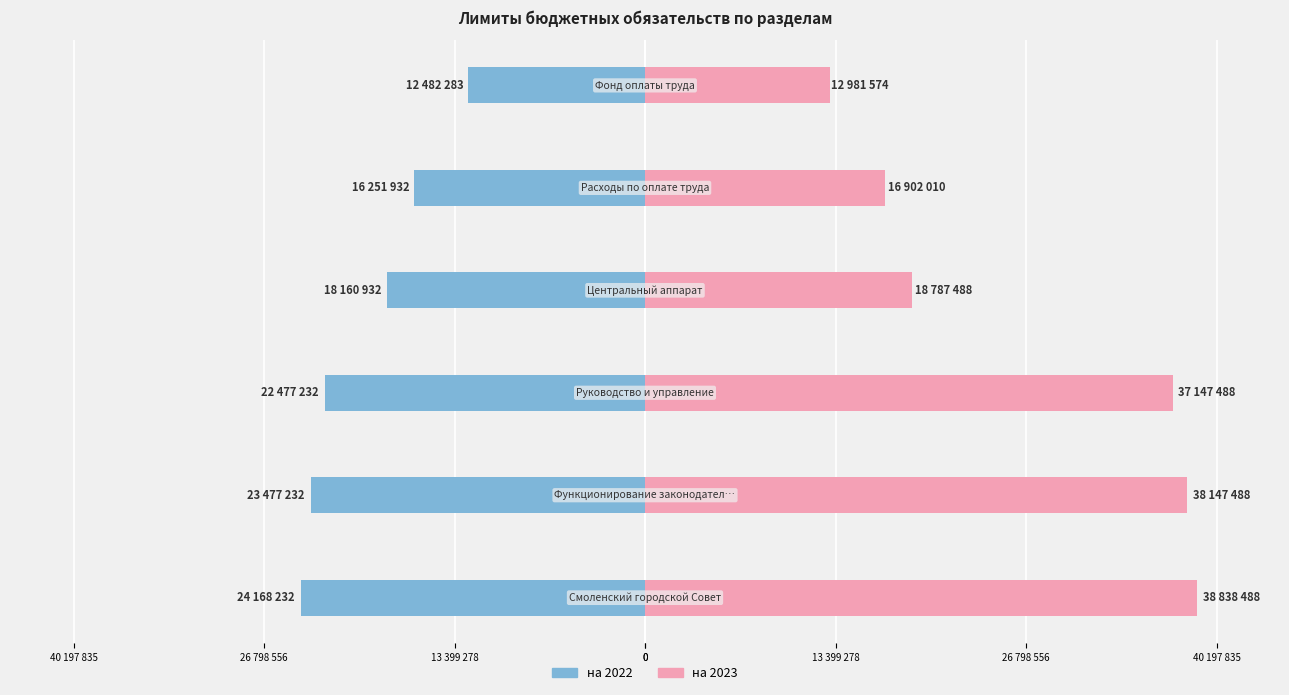

Between 0 and 13 399 278, which series saw the biggest shift?

на 2023